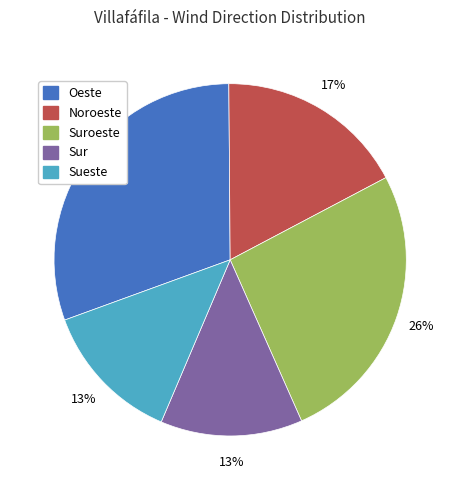

To the nearest percent, what is the average slice percentage?

20%